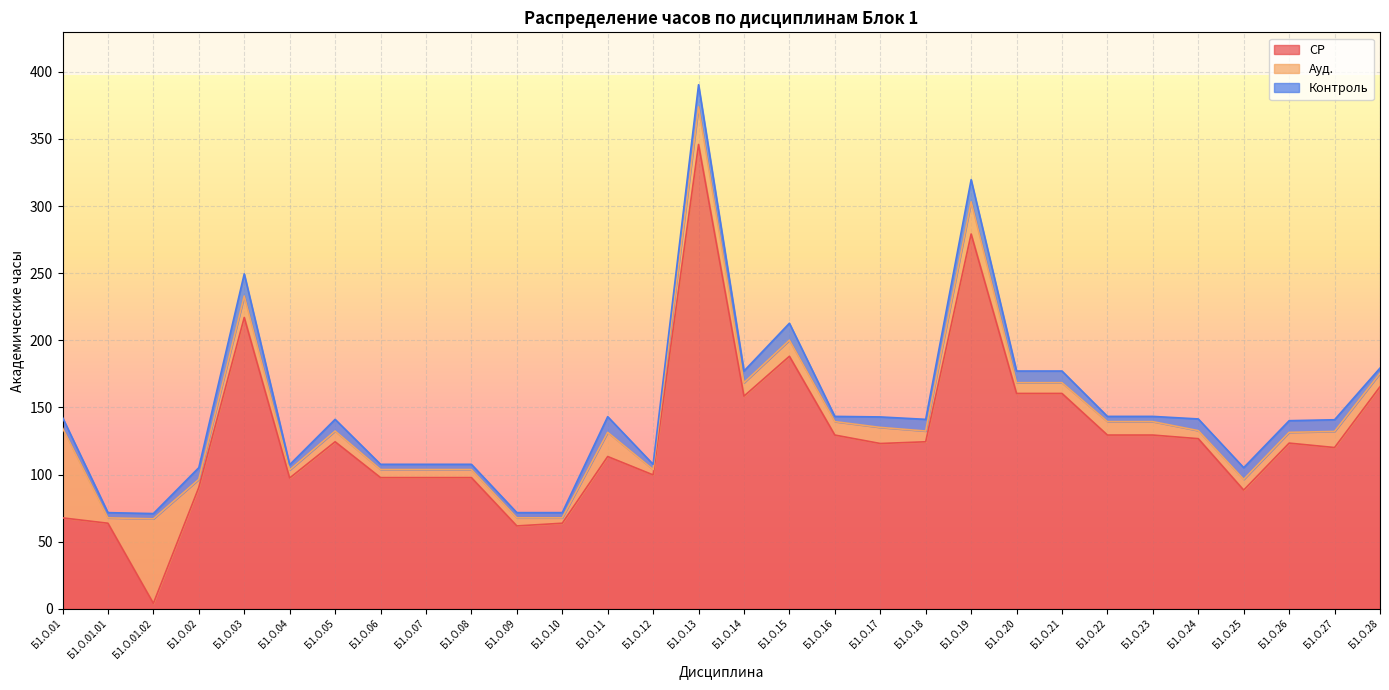

Read the Ауд. value at Б1.О.28.

10.0